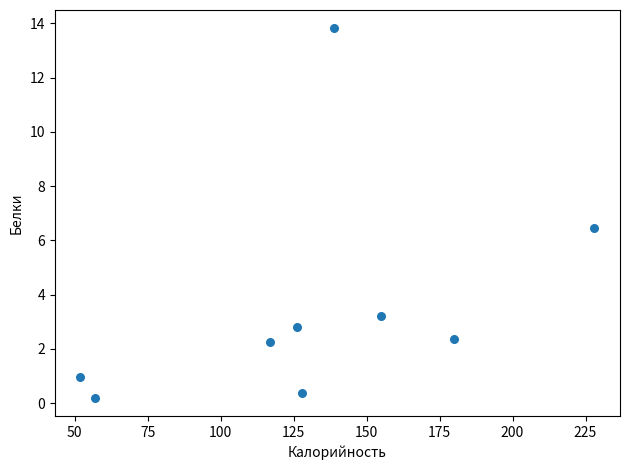

What Y value in the scatter plot is closest to 7?

6.5